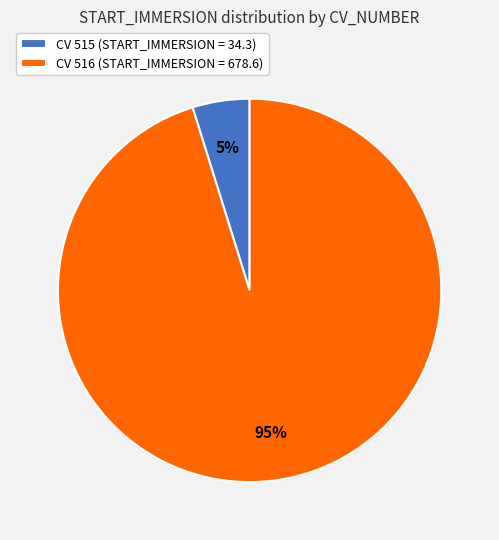

Is it true that CV 516 (START_IMMERSION = 678.6) is 89% of the pie?

False